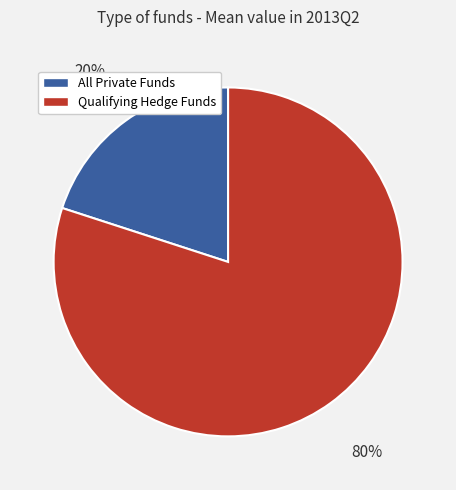

Is it true that All Private Funds is 20% of the pie?

True